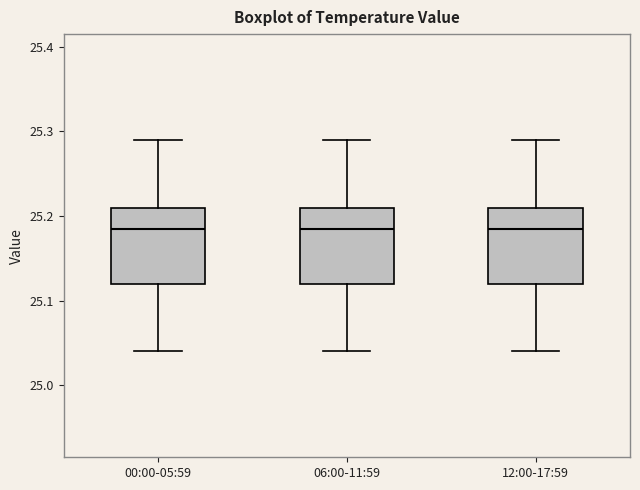

Reading left to right, transcribe this box plot: for each box, give where its median line is, the range the box spans, and where its two whiskers end, as read against the y-axis. The values are not printed on the chart, so give them approximately, as read against the axis.

00:00-05:59: median 25.19, box 25.12 to 25.21, whiskers 25.04 to 25.29
06:00-11:59: median 25.19, box 25.12 to 25.21, whiskers 25.04 to 25.29
12:00-17:59: median 25.19, box 25.12 to 25.21, whiskers 25.04 to 25.29